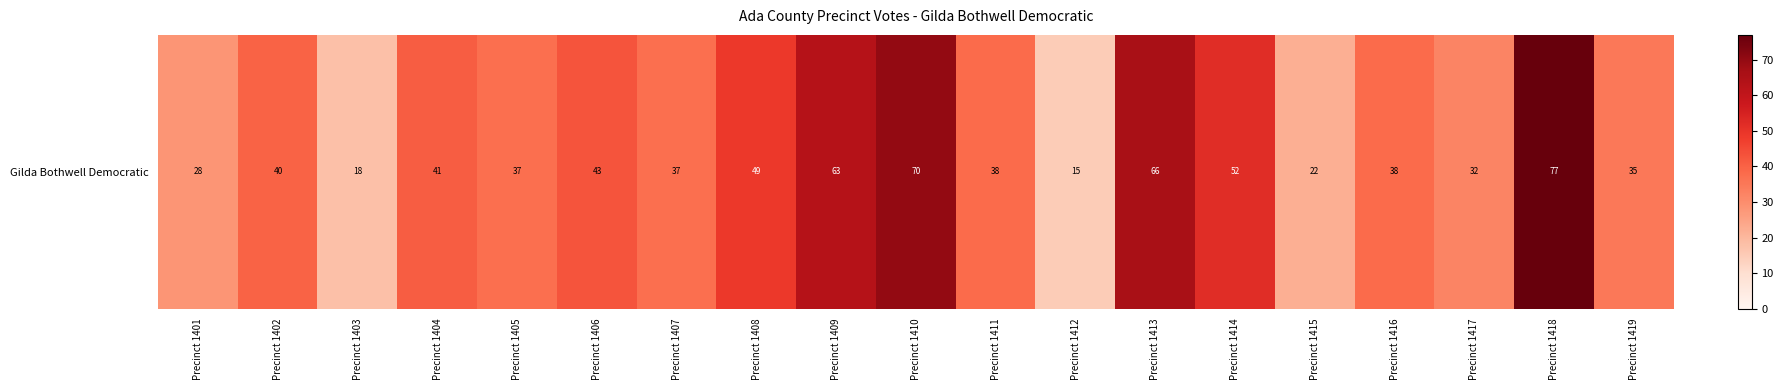

How many values exceed 38?

9